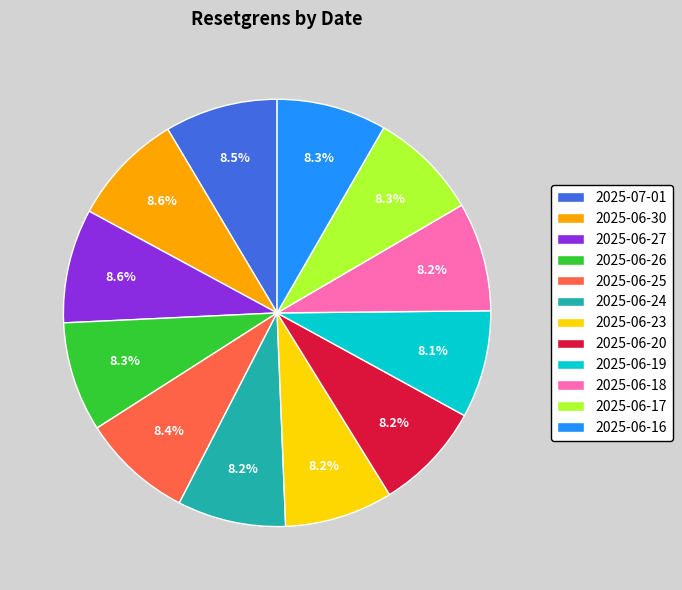

Does any single category account for the majority?

No